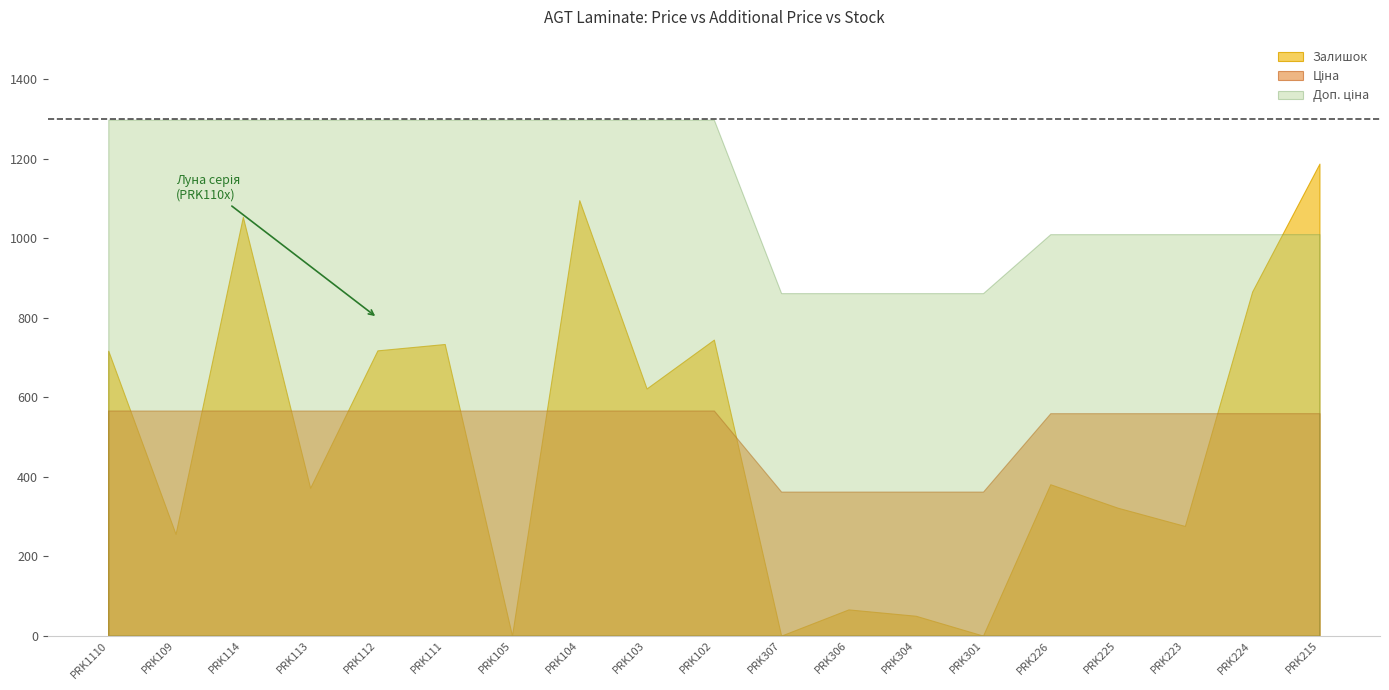

True or false: Ціна and Доп. ціна cross at least once.

False